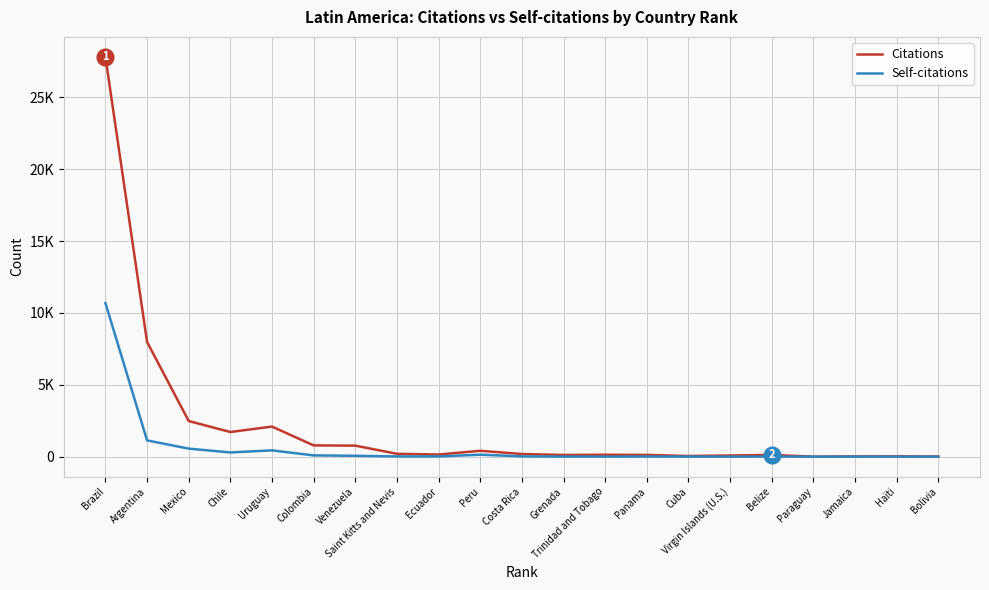

How many distinct data groups are displayed?

2